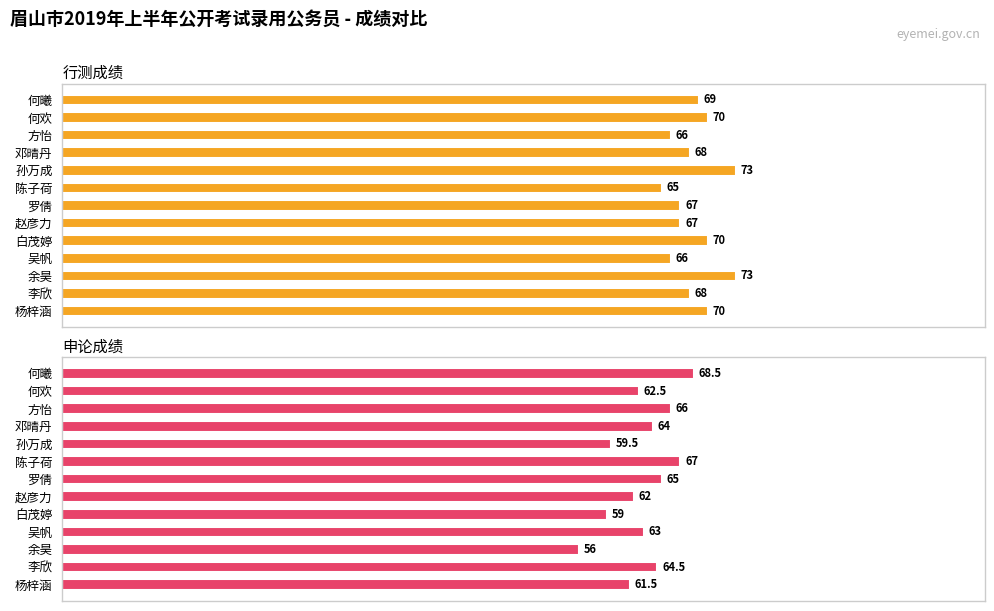

Which series has the widest spread of values?

申论成绩